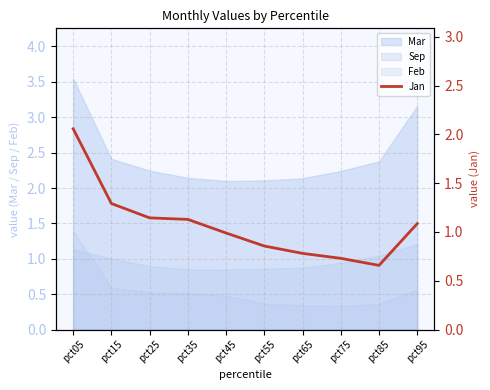

True or false: Sep and Mar cross at least once.

False